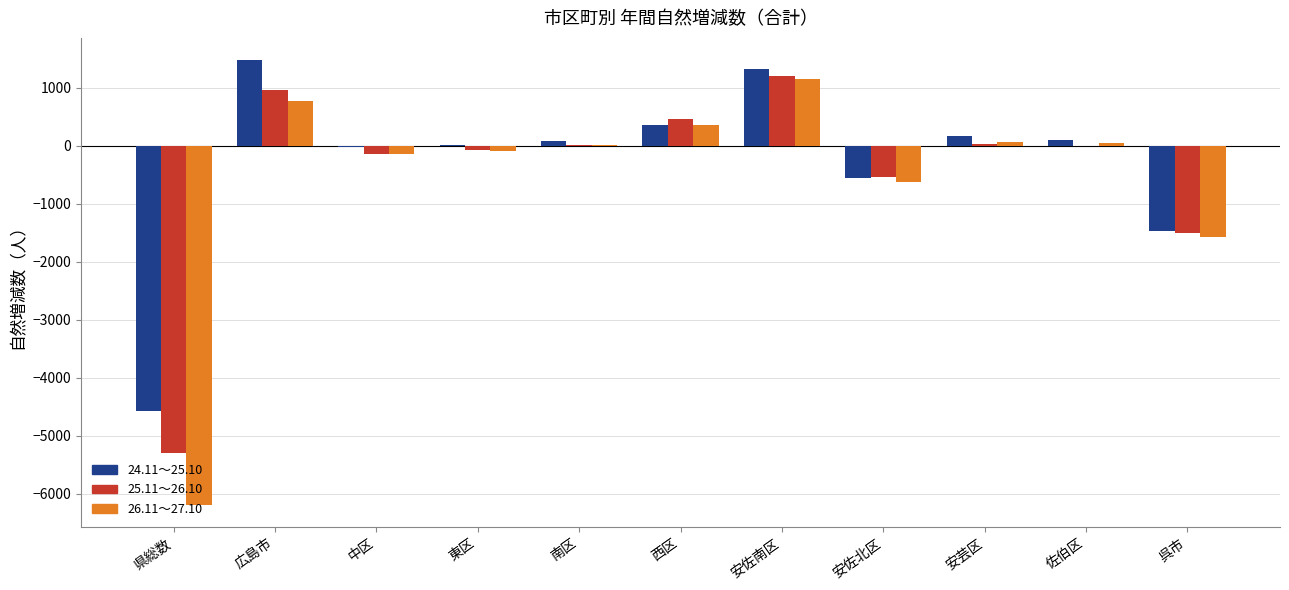

Is the value of 24.11～25.10 at 呉市 greater than the value of 25.11～26.10 at 県総数?

Yes